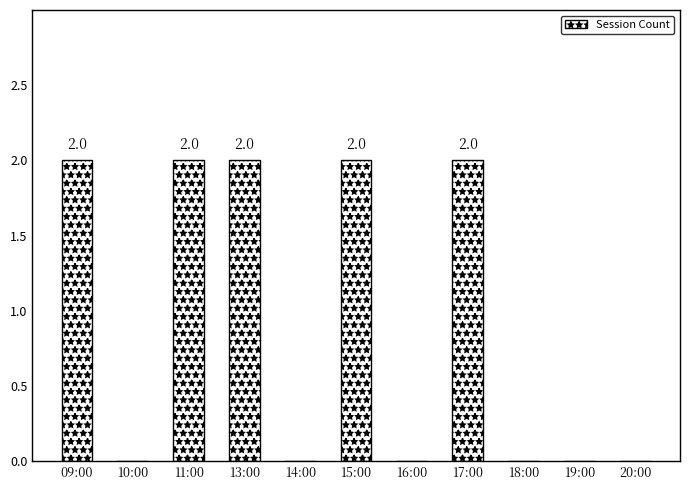

Is it true that the value at 14:00 is -1?

False